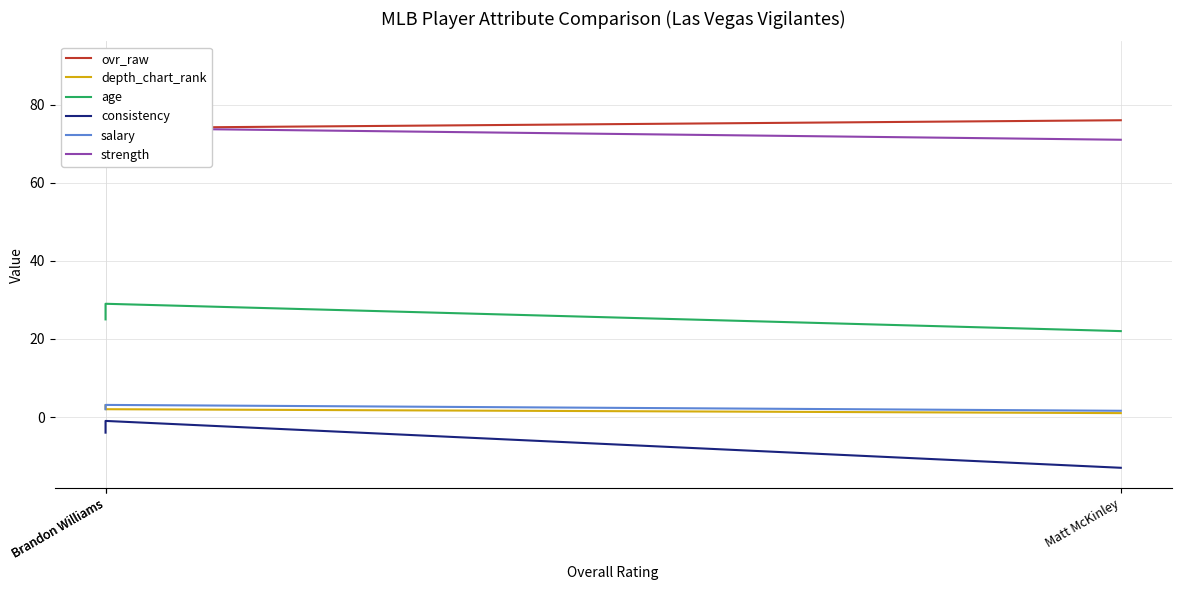

Count the depth_chart_rank values in the range 1 to 3.

3